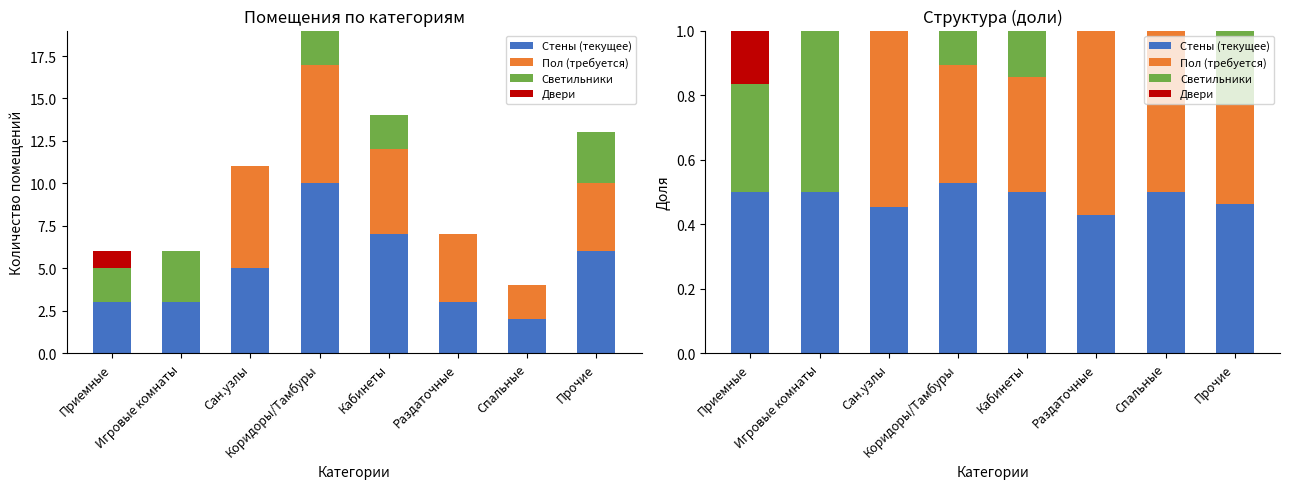

How many Светильники values are between 0 and 1?

8